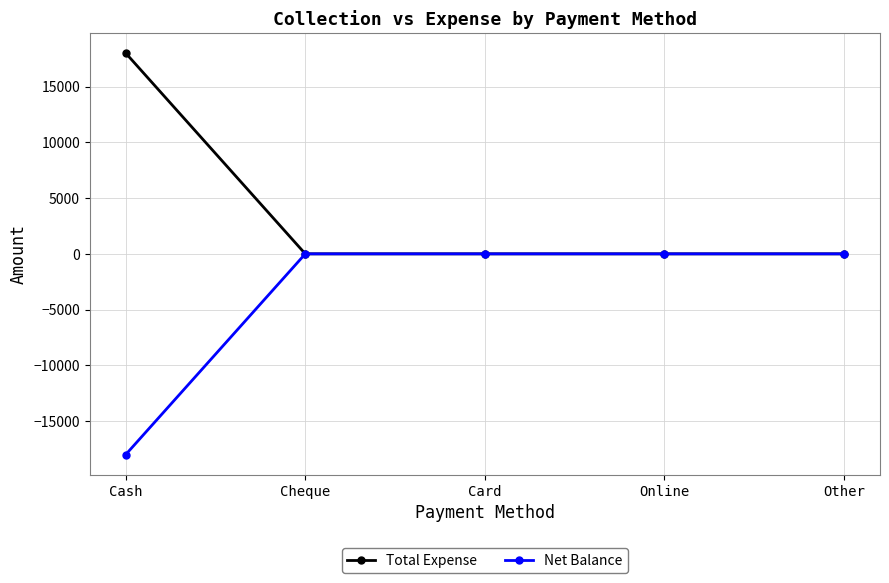

List the series in order of their overall mean, highest first.

Total Expense, Net Balance